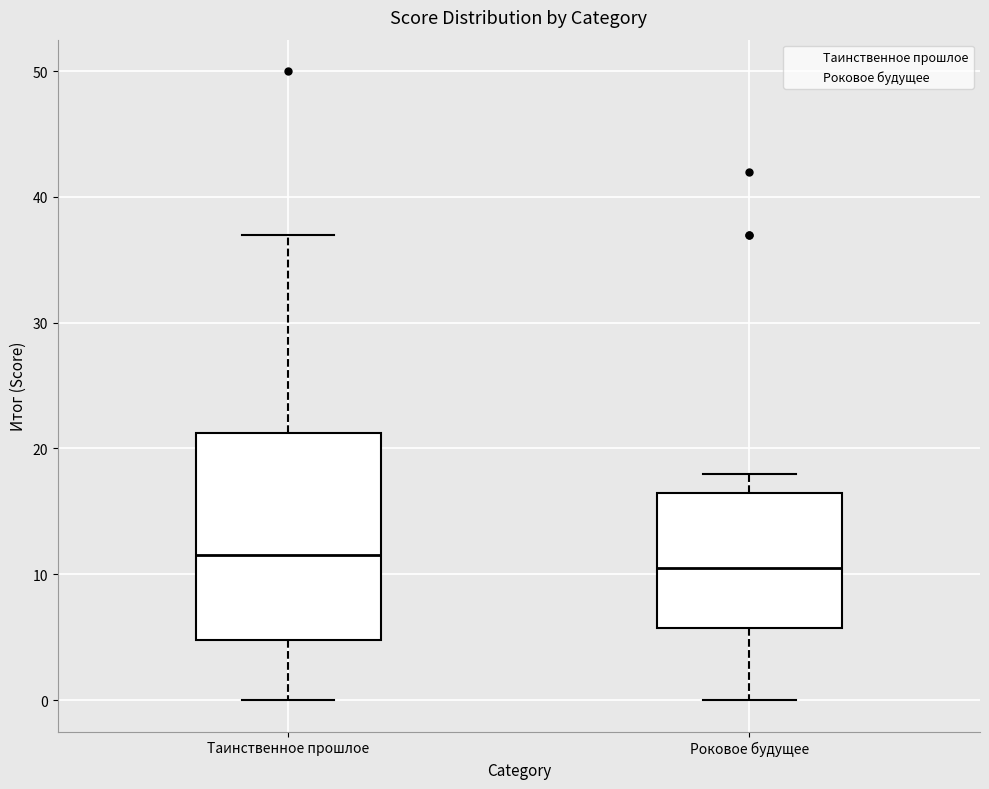

Which box's median line is the highest?

Таинственное прошлое